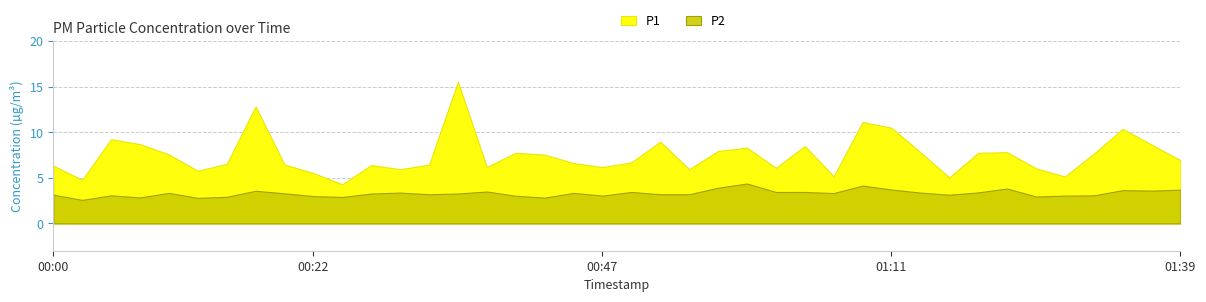

The value of P2 at 00:25 is 4.6. True or false?

False